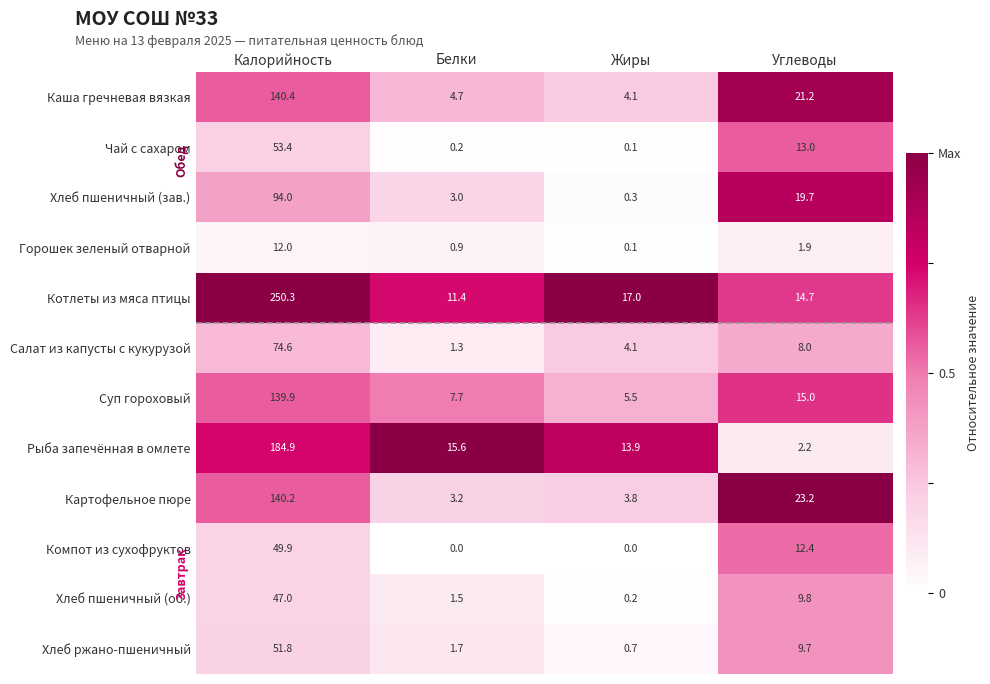

At how many categories does at least one series exceed 0?

4